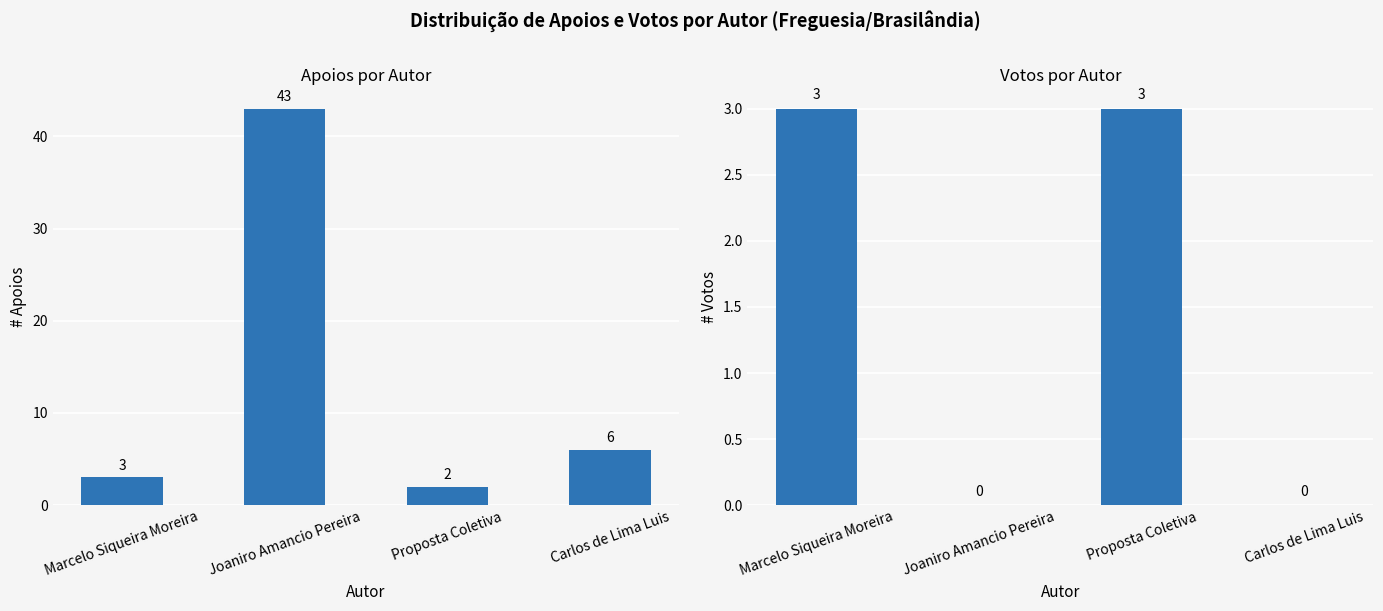

What are all the series names shown in the legend?

Quantidade de apoios, Votos